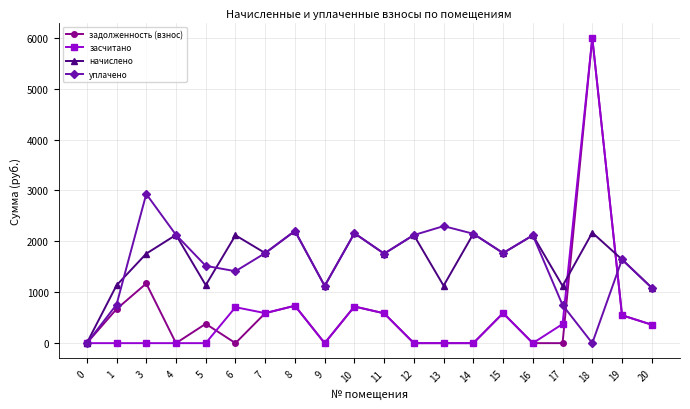

The value of начислено at 6 is 3480.1. True or false?

False